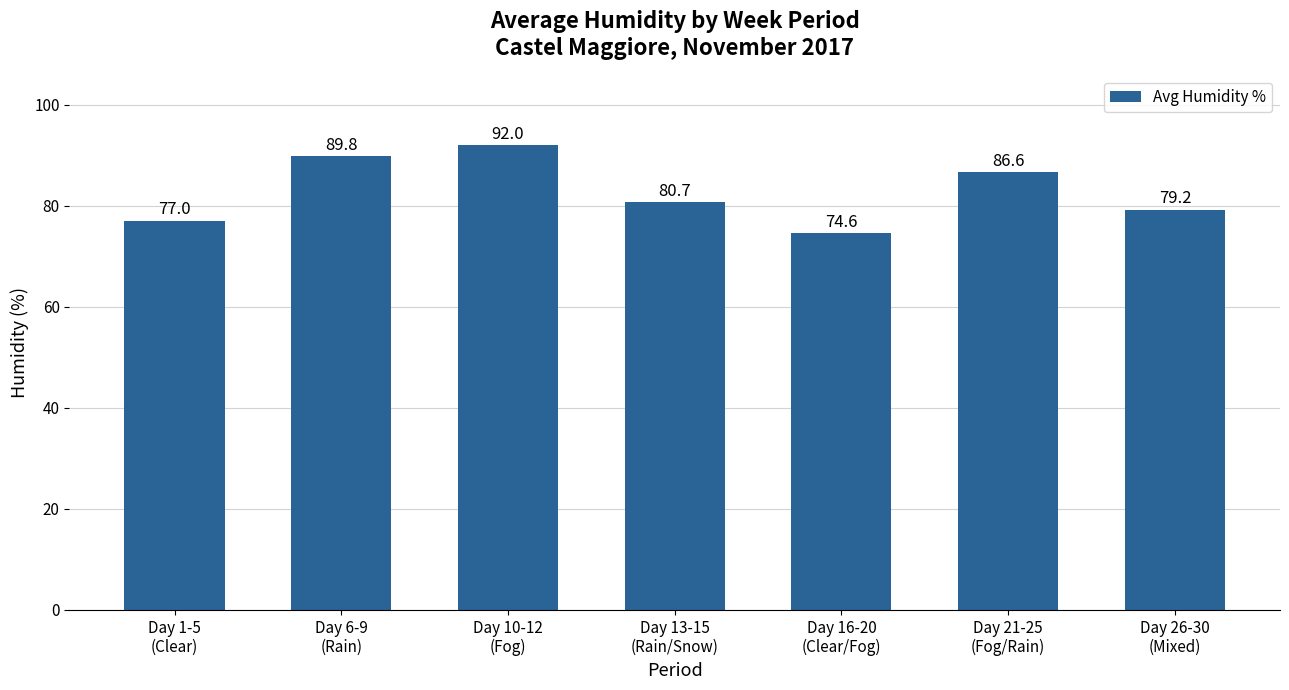

The chart shows a value of 42.3 at Day 6-9
(Rain). True or false?

False